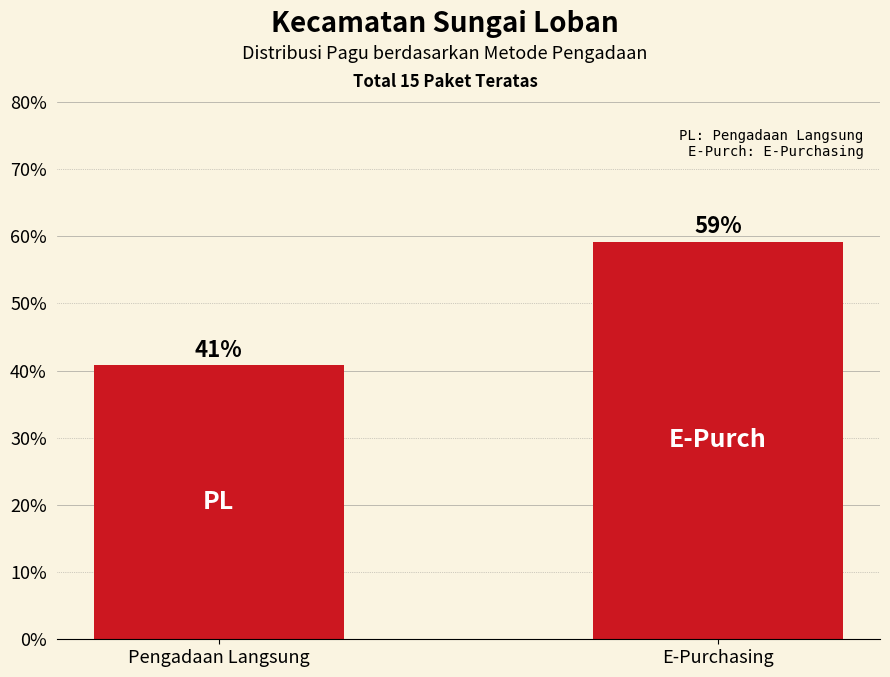

What is the label of the 2nd bar from the left?

E-Purchasing